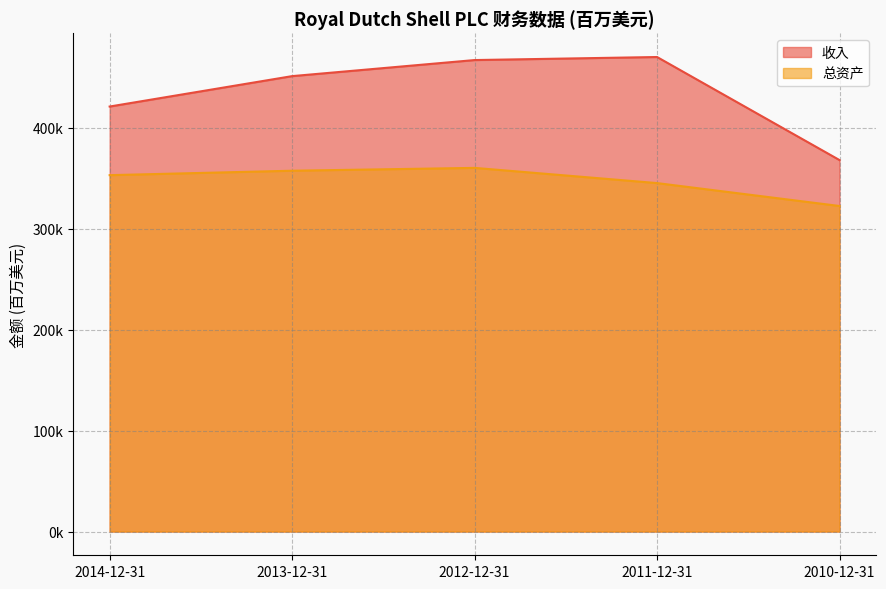

What are all the series names shown in the legend?

收入, 总资产